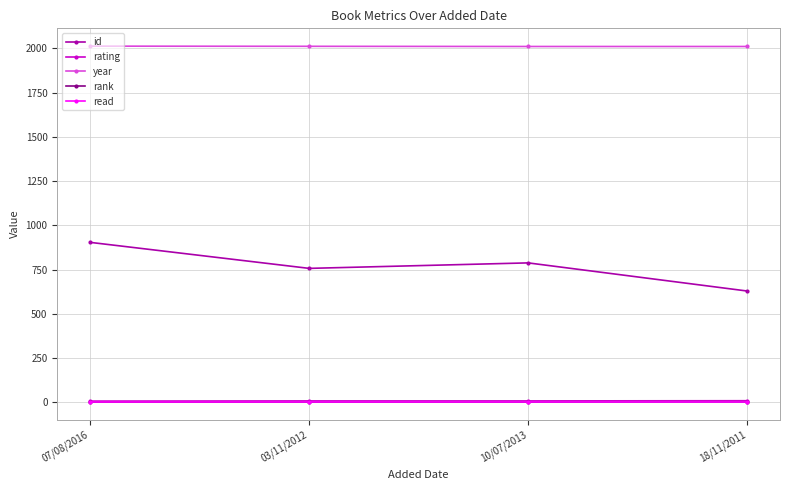

What are all the series names shown in the legend?

id, rating, year, rank, read